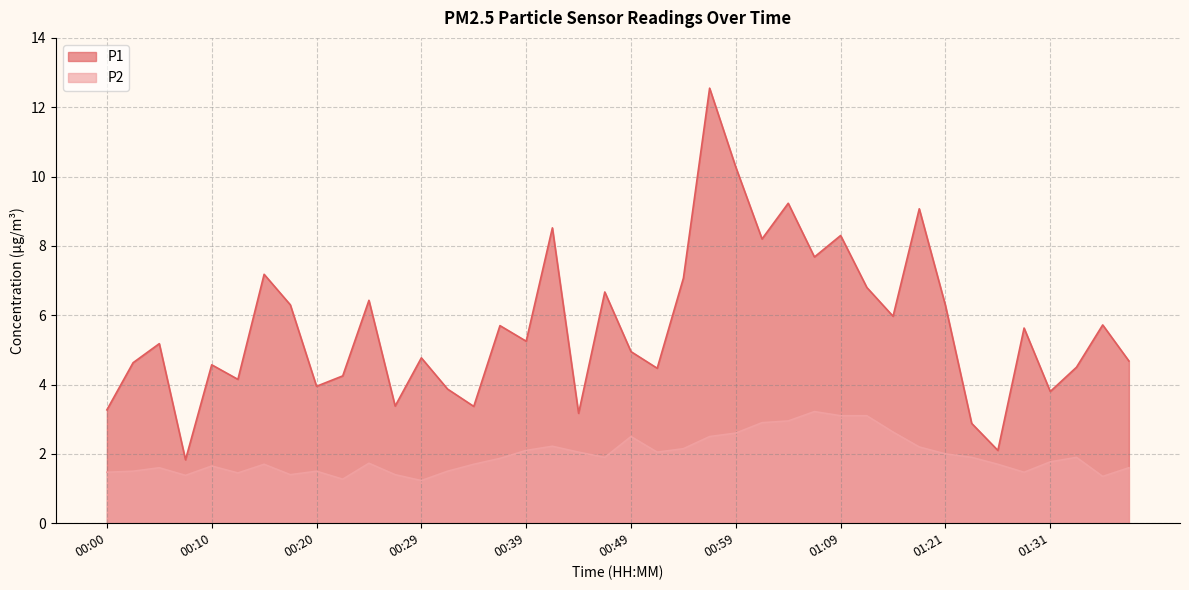

What is the sum of all P2 values?

78.2